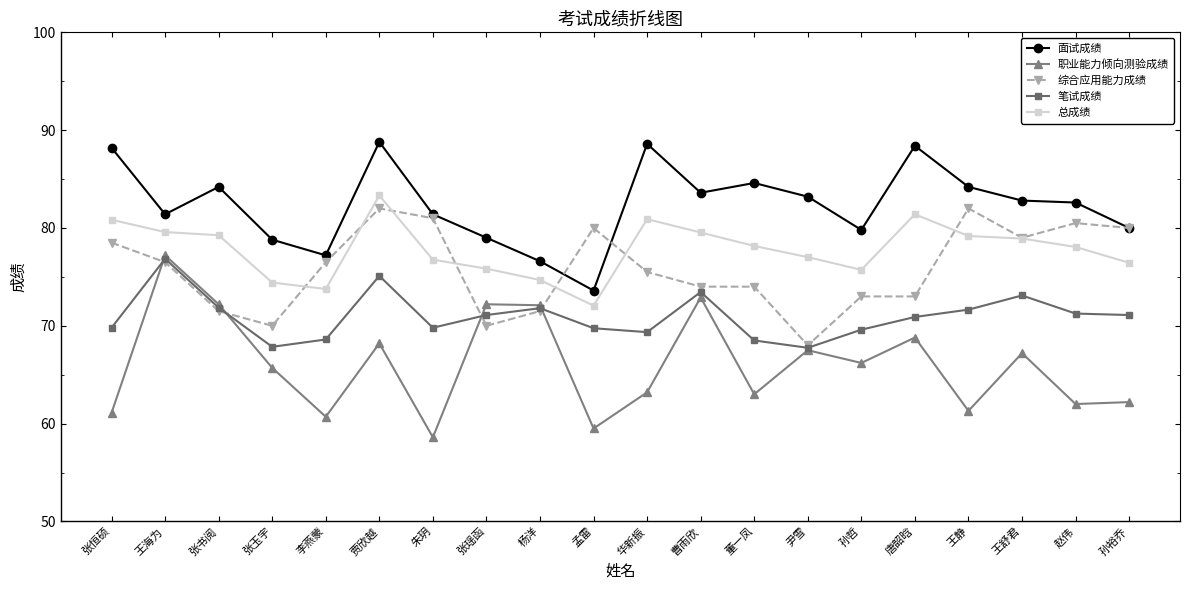

At which label does 综合应用能力成绩 reach its minimum?

尹雪